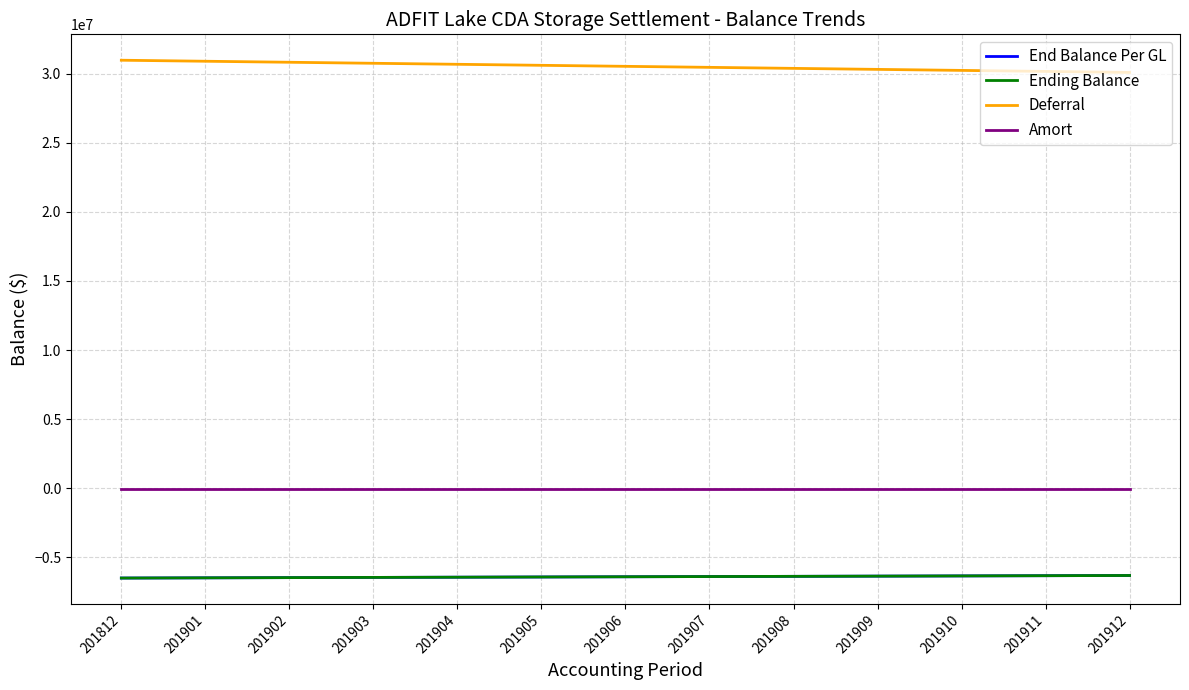

Does the chart display data point markers on the line(s)?

No